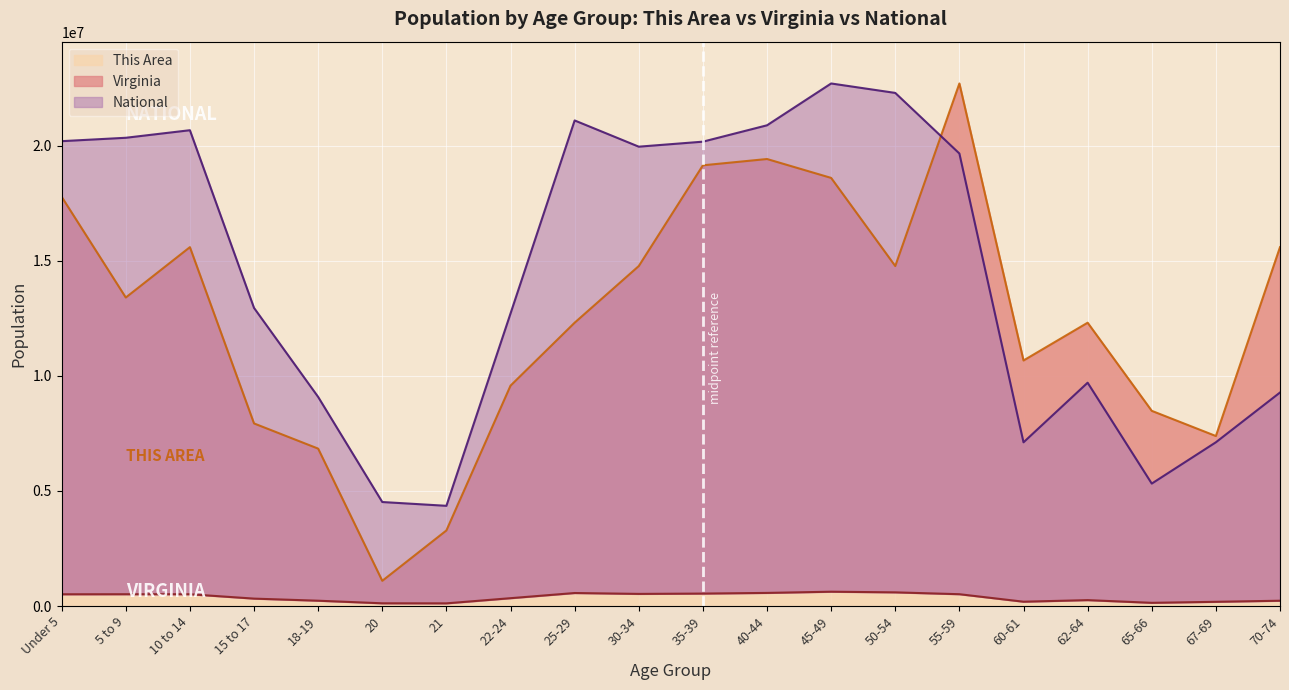

What is the smallest value displayed?

114918.0